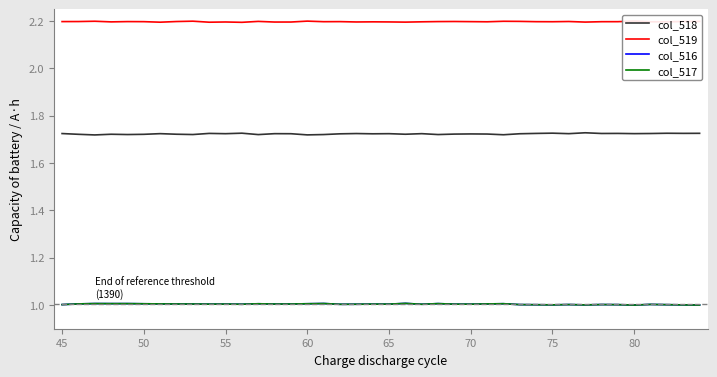

What is the lowest value of the col_517 series?

1.0